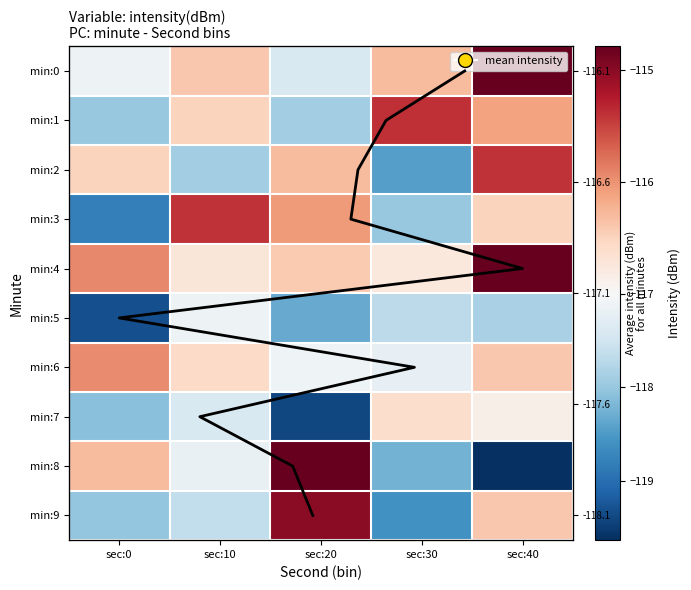

What is the sum of the 6 values at sec:20 and sec:40?

-233.5